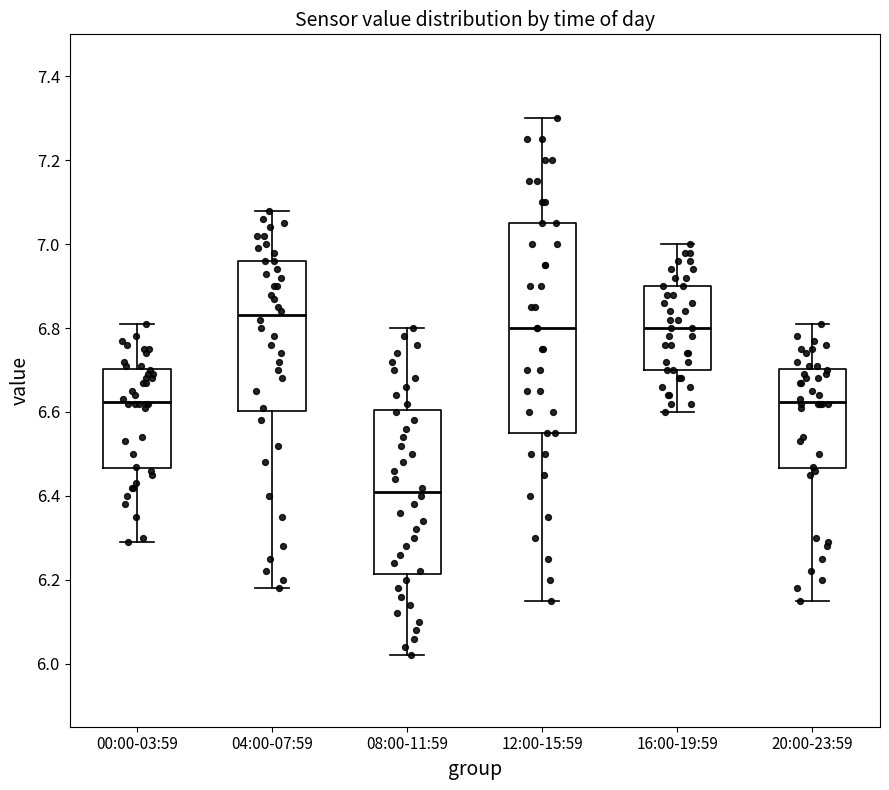

Where does the lower whisker of the box for 00:00-03:59 end on the y-axis? The values are not printed on the chart, so give them approximately, as read against the axis.

6.30